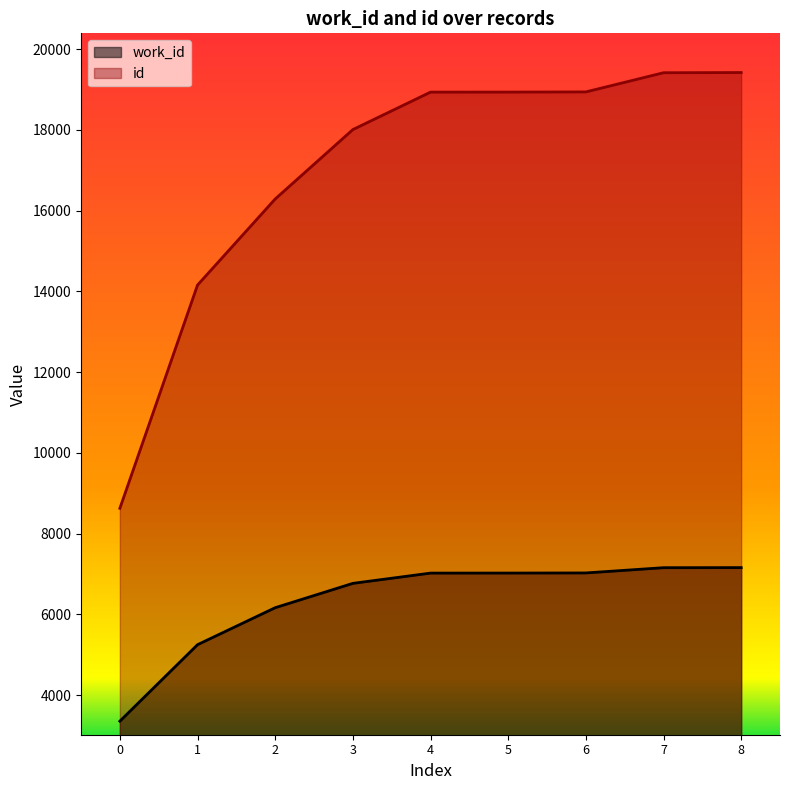

How many series are shown in this chart?

2